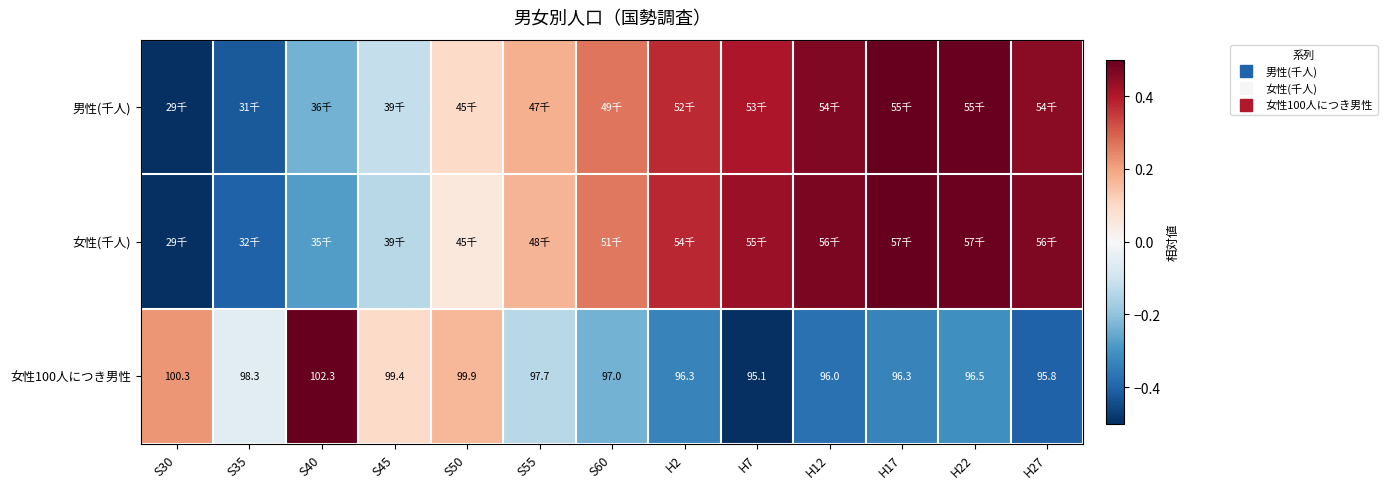

Count the number of categories in the chart.

13